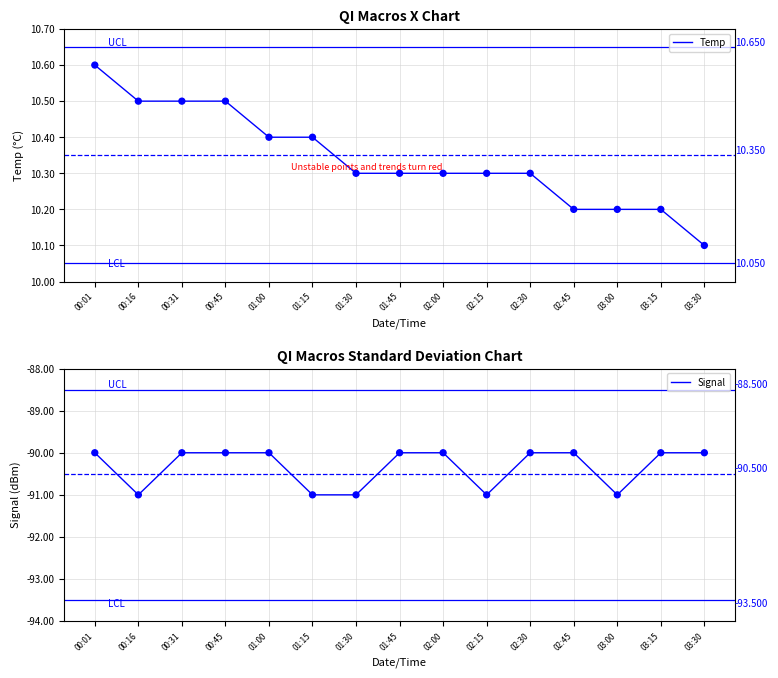

Which series has the widest spread of Y values?

Signal